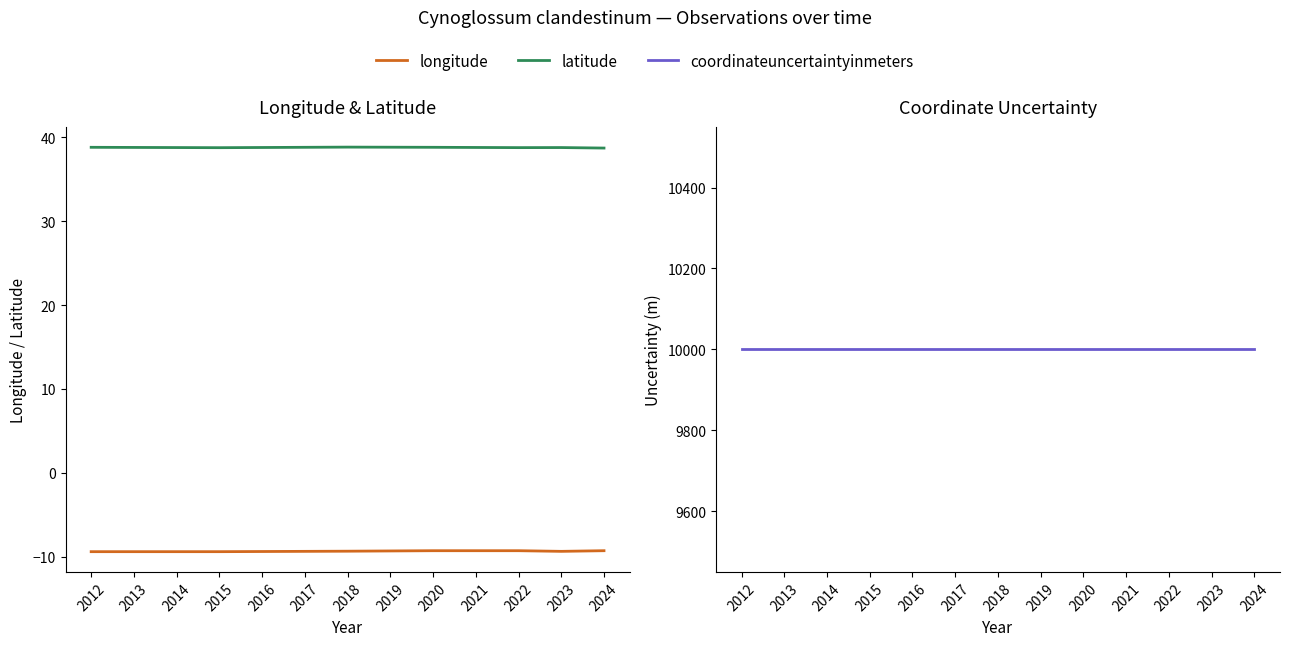

True or false: coordinateuncertaintyinmeters and longitude intersect in this chart.

False